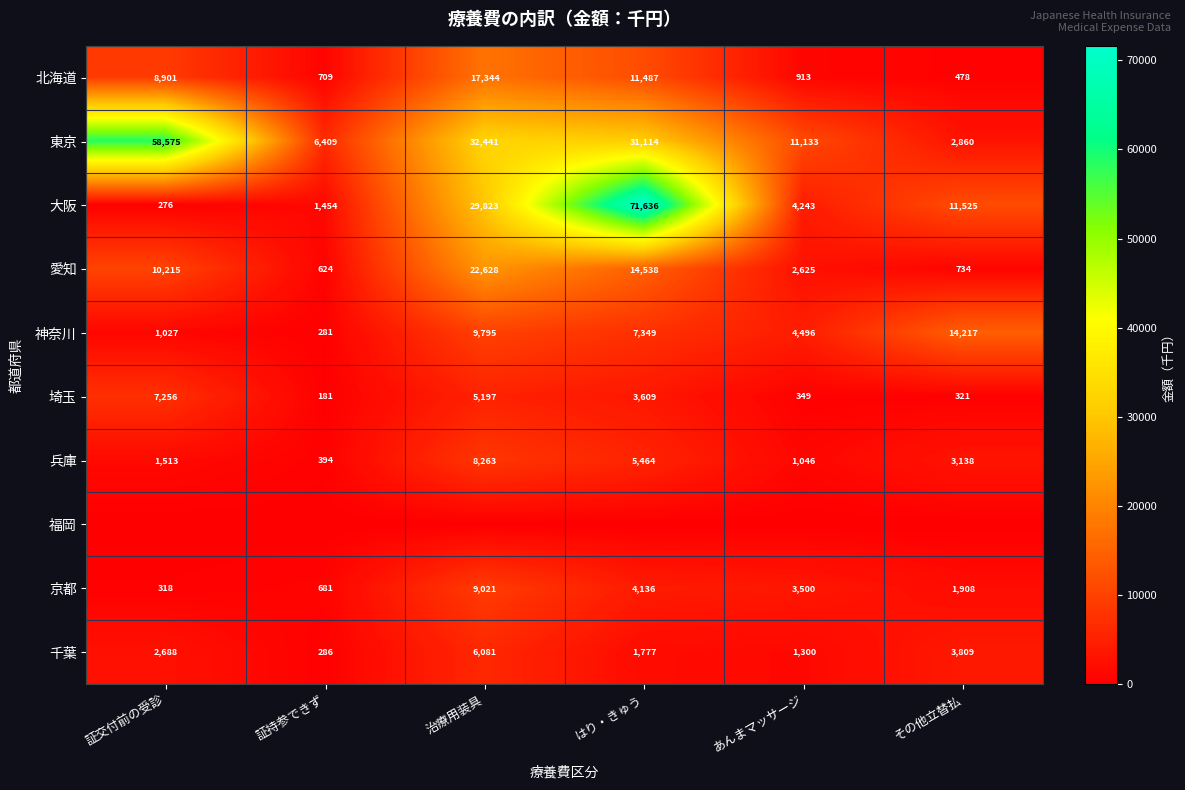

List the labels in order of 神奈川 value, smallest first.

証持参できず, 証交付前の受診, あんまマッサージ, はり・きゅう, 治療用装具, その他立替払